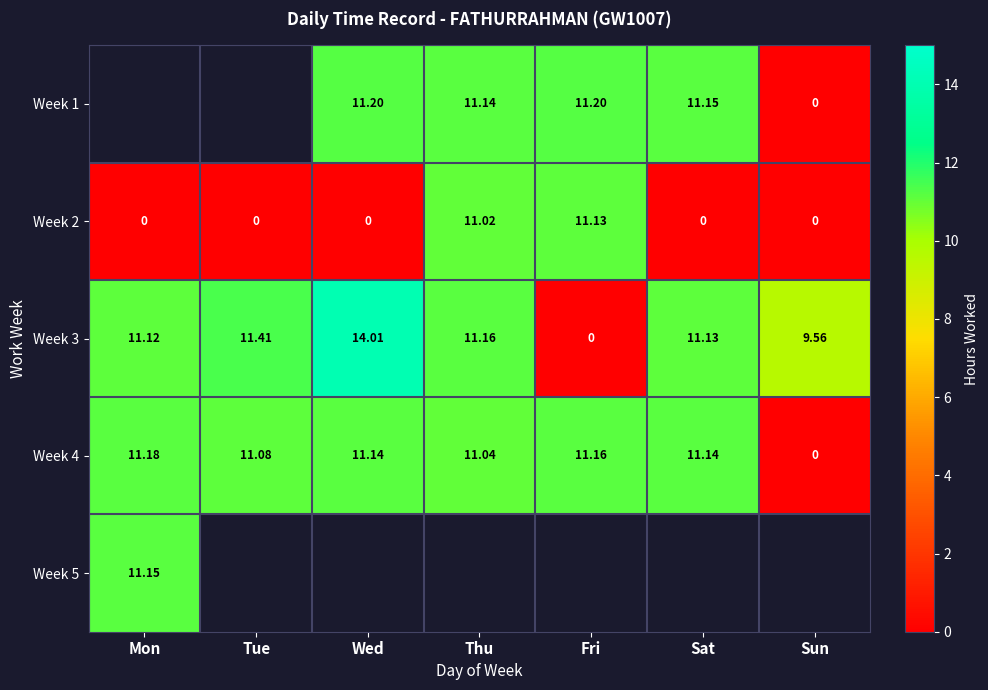

Is it true that Week 1 equals 6.1 at Wed?

False